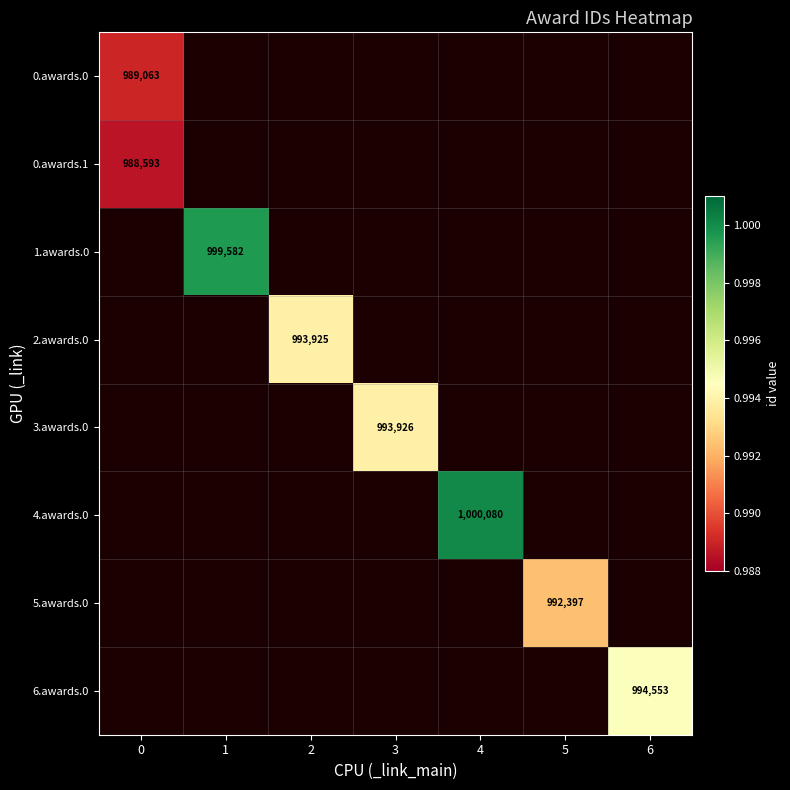

True or false: 6.awards.0 has a value of 1566495 at 6.

False